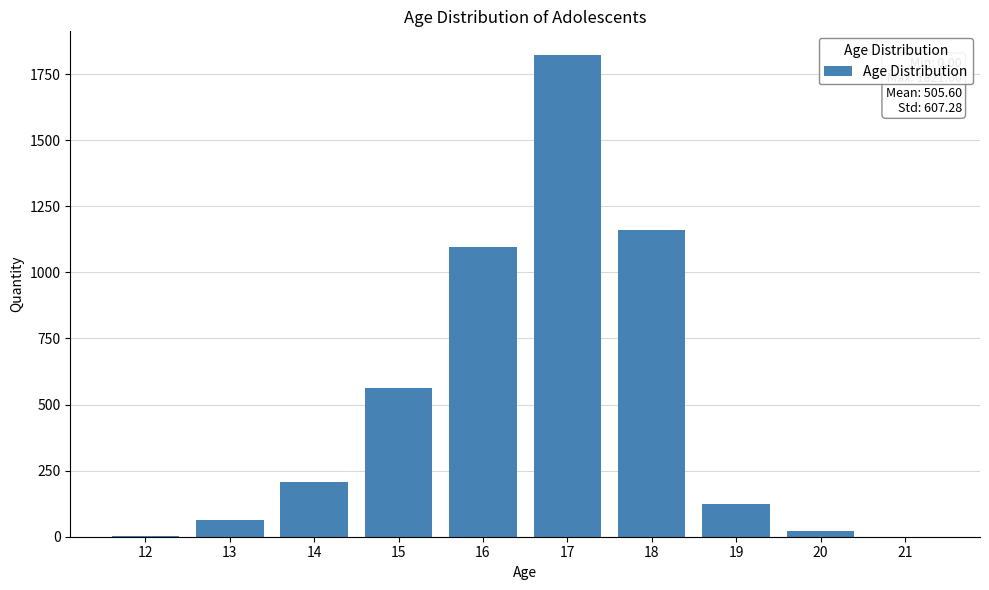

What is the change in value from 16 to 19?

-976